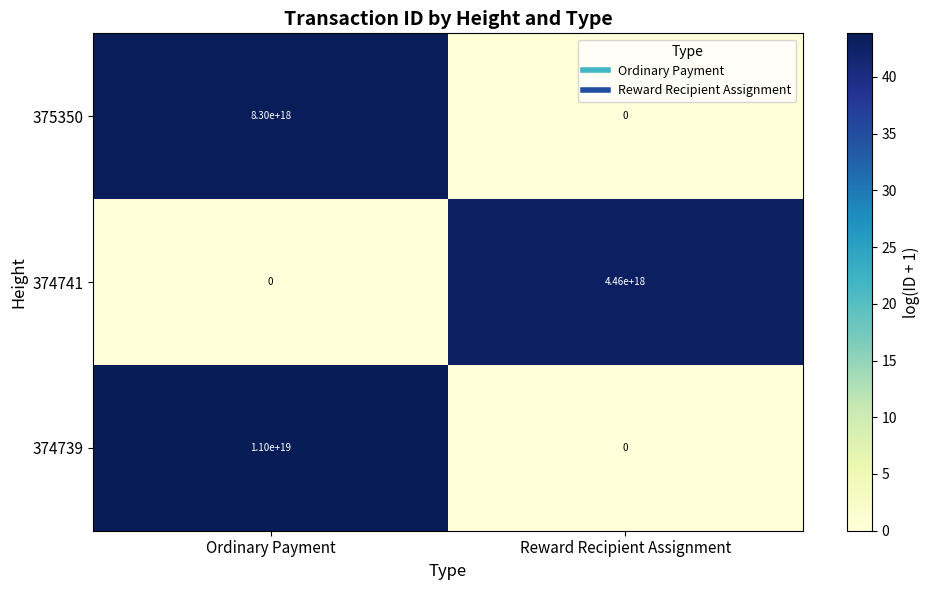

The 375350 series shows 4004156695087632896 at Reward Recipient Assignment. True or false?

False